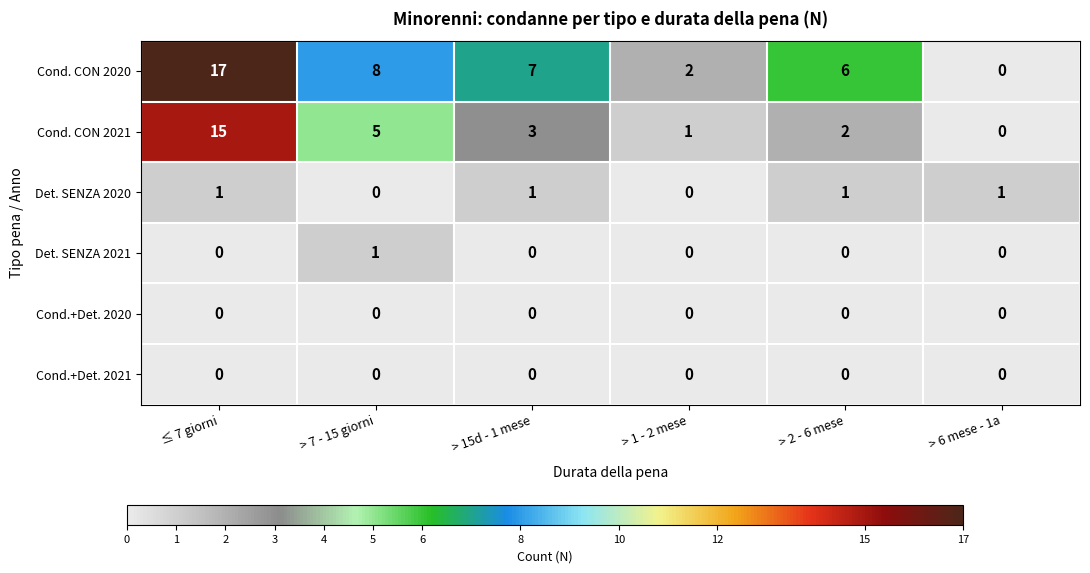

The value of Cond. CON 2020 at > 7 - 15 giorni is 8. True or false?

True